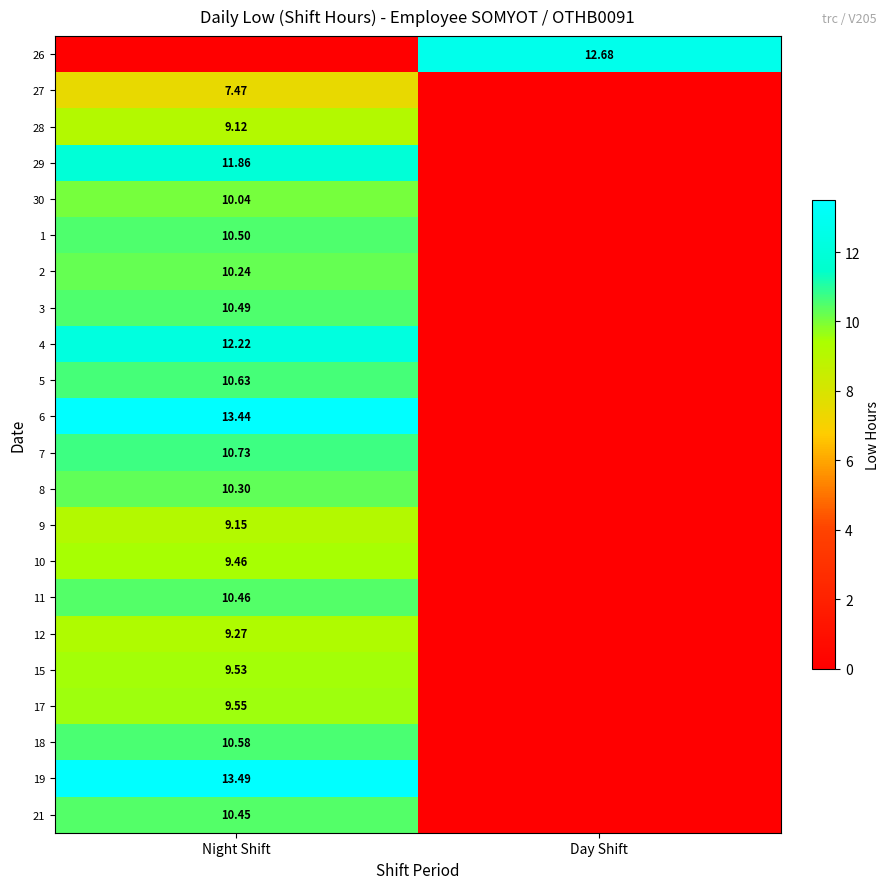

Is it true that 26 equals 0.0 at Night Shift?

True